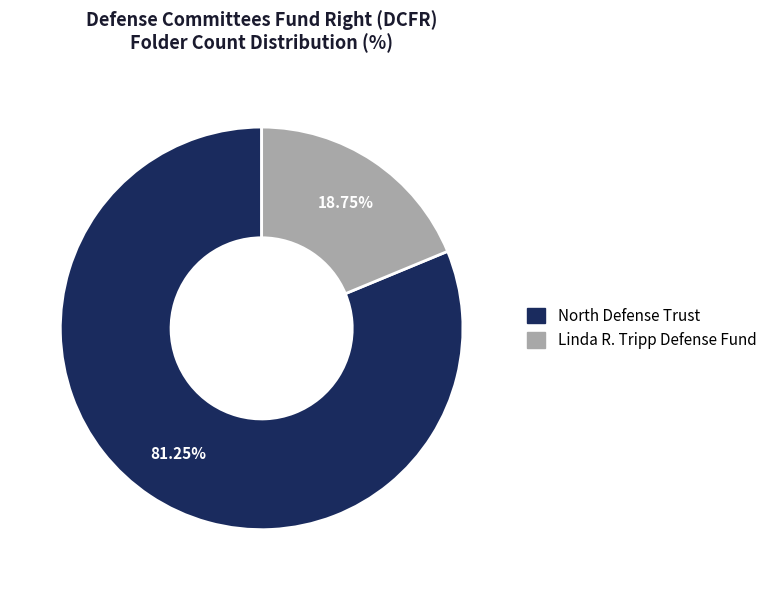

What percentage is the North Defense Trust slice, to the nearest percent?

81%